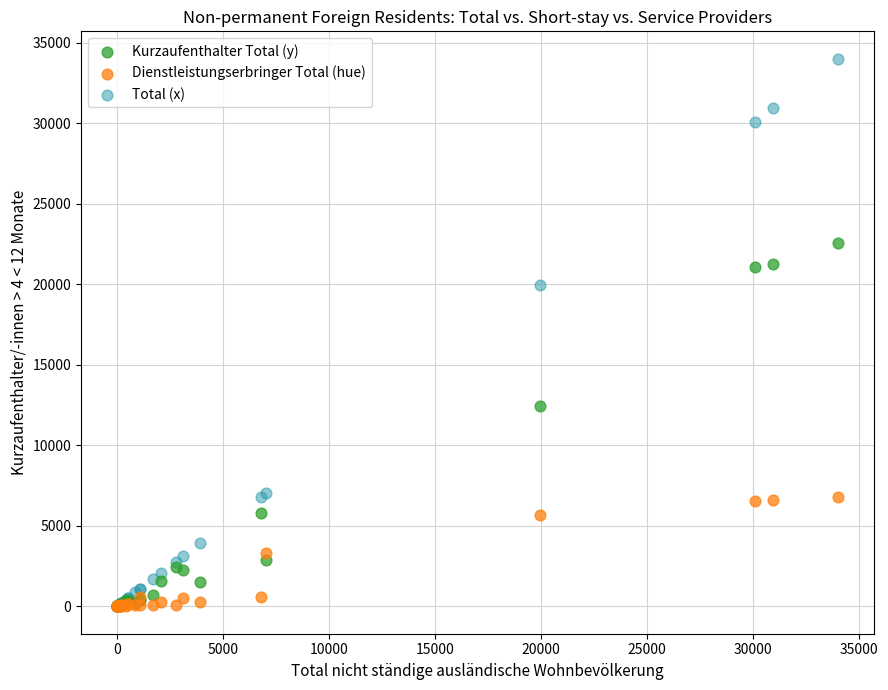

In the Kurzaufenthalter Total (y) series, what Y value is closest to 11264?

12427